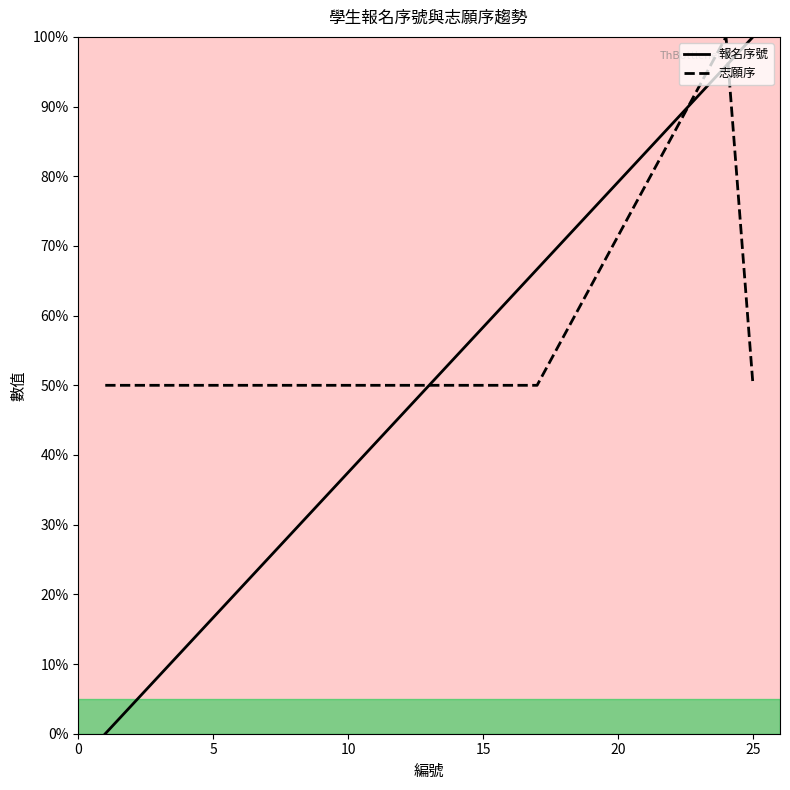

Rank the series by their average value, from highest to lowest.

志願序, 報名序號